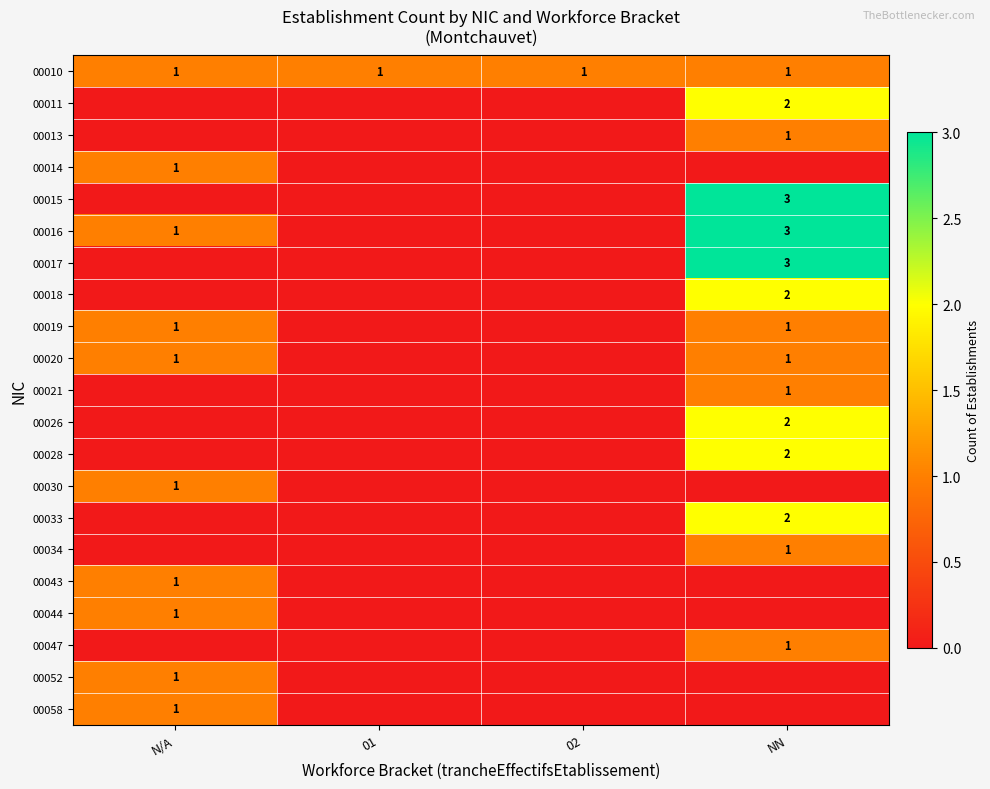

True or false: 00026 has a value of 2 at NN.

True